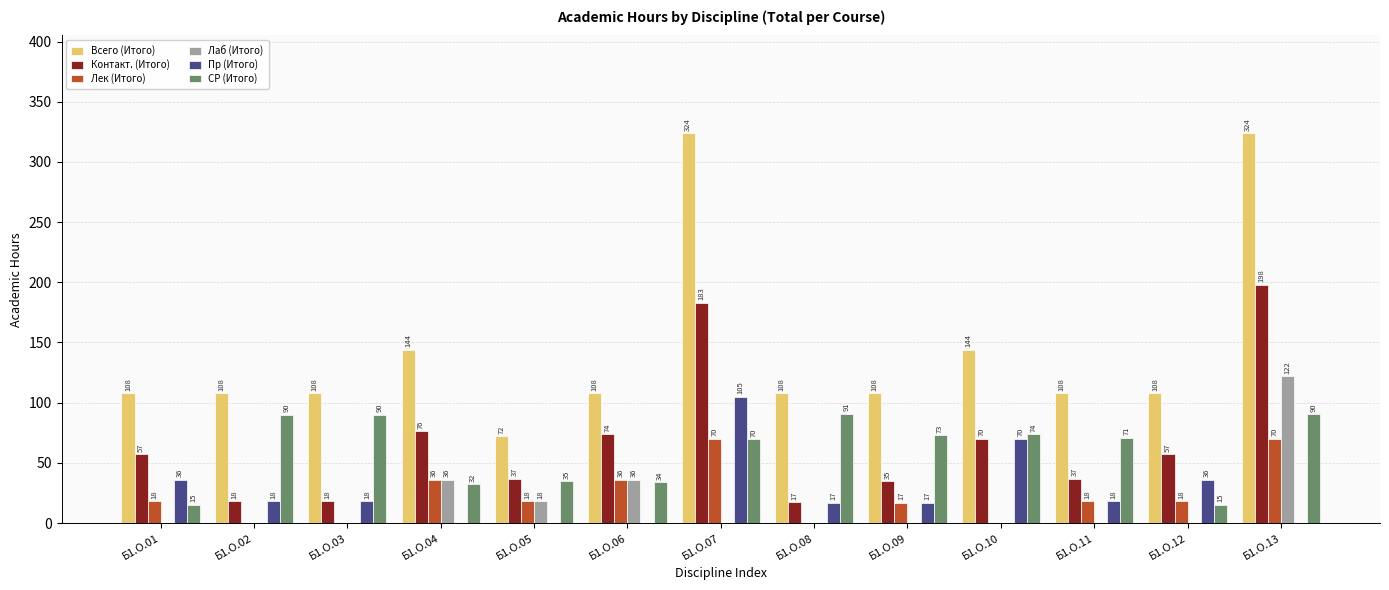

Is it true that Лек (Итого) equals 70.0 at Б1.О.07?

True